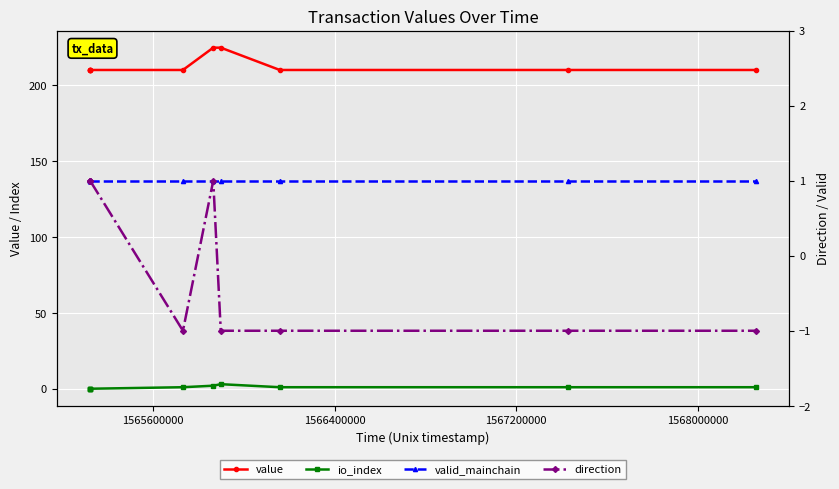

Count the number of data series in this chart.

4